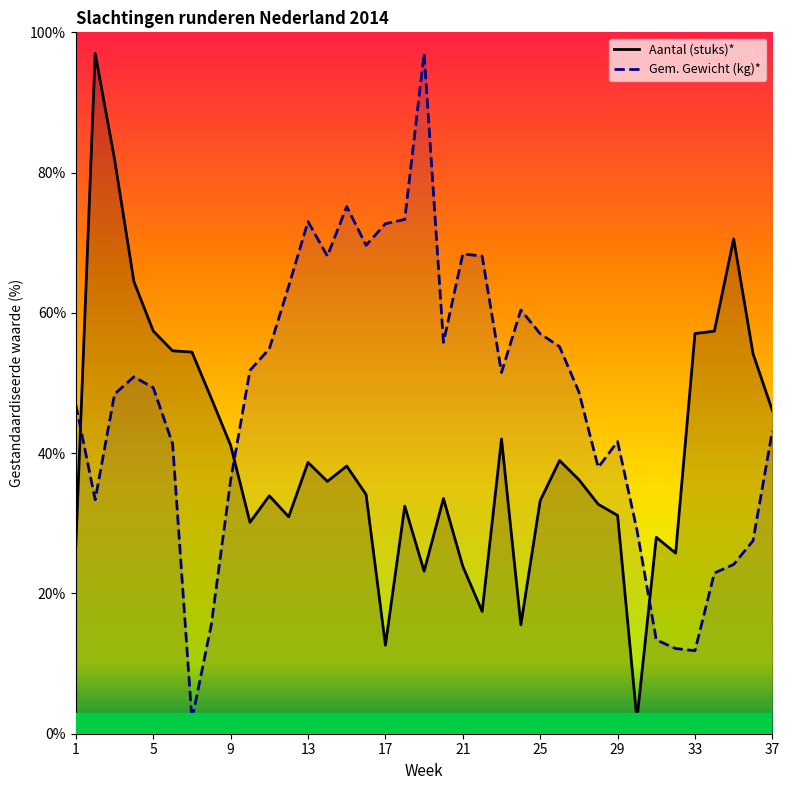

What is the approximate value of Gem. Gewicht (kg)* at 17?

72.7